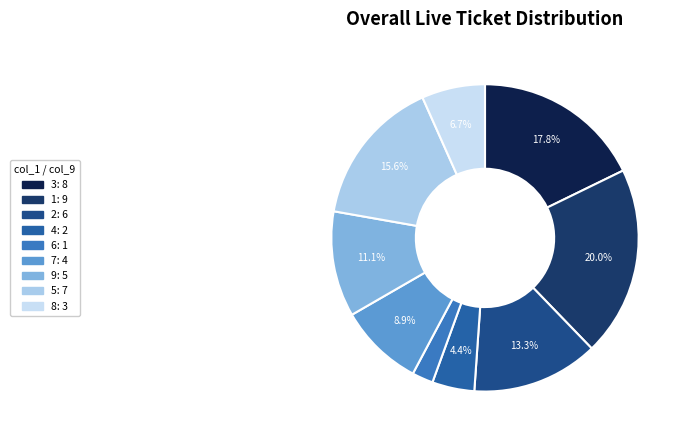

Is it true that 3 is 18% of the pie?

True